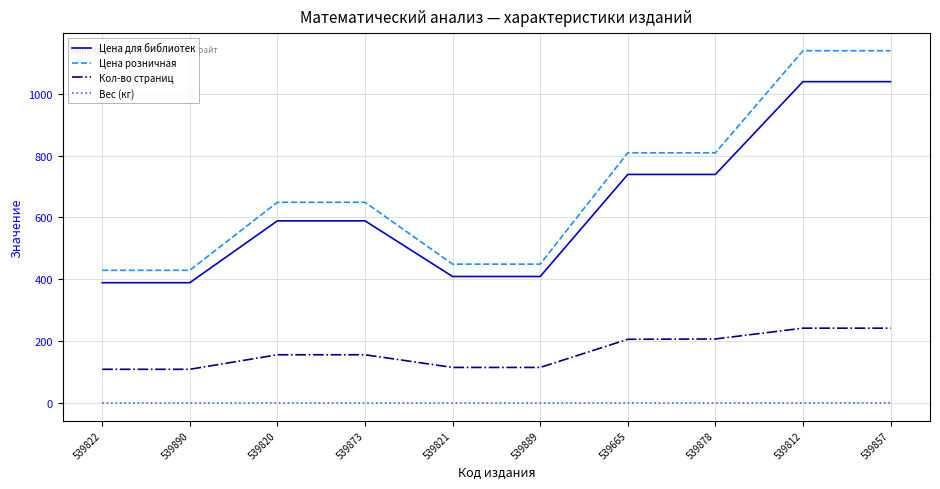

Rank the series at 539812 from lowest to highest value.

Вес (кг), Кол-во страниц, Цена для библиотек, Цена розничная